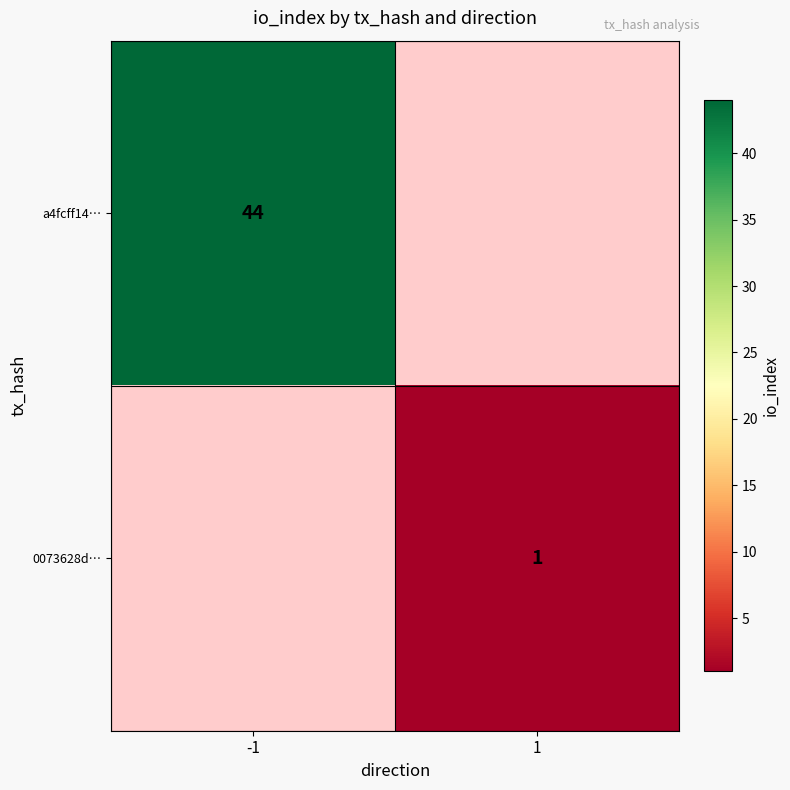

The value of 0073628d… at 1 is 1. True or false?

True